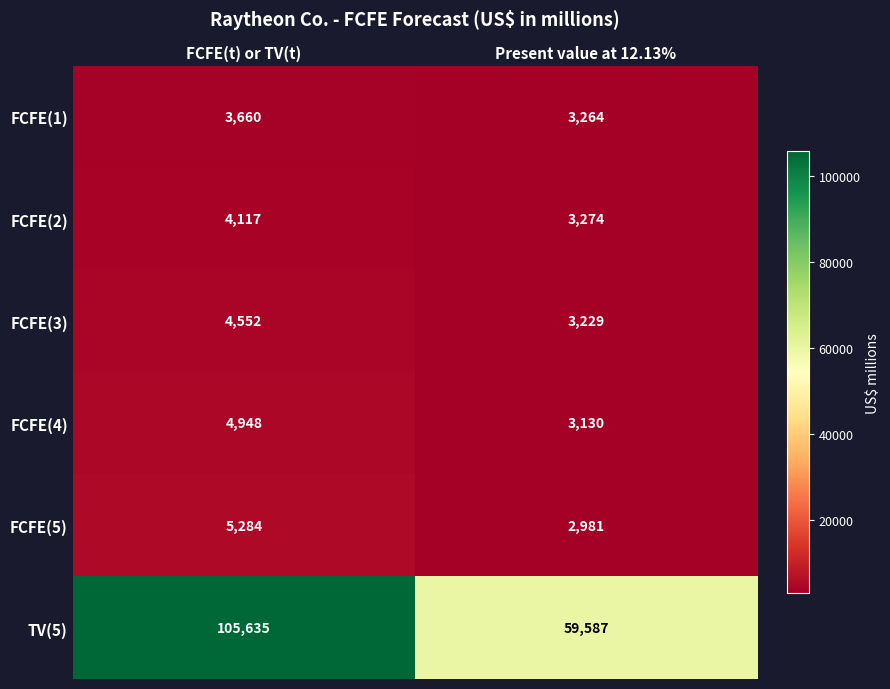

What is the difference between the maximum and minimum values in the FCFE(3) series?

1323